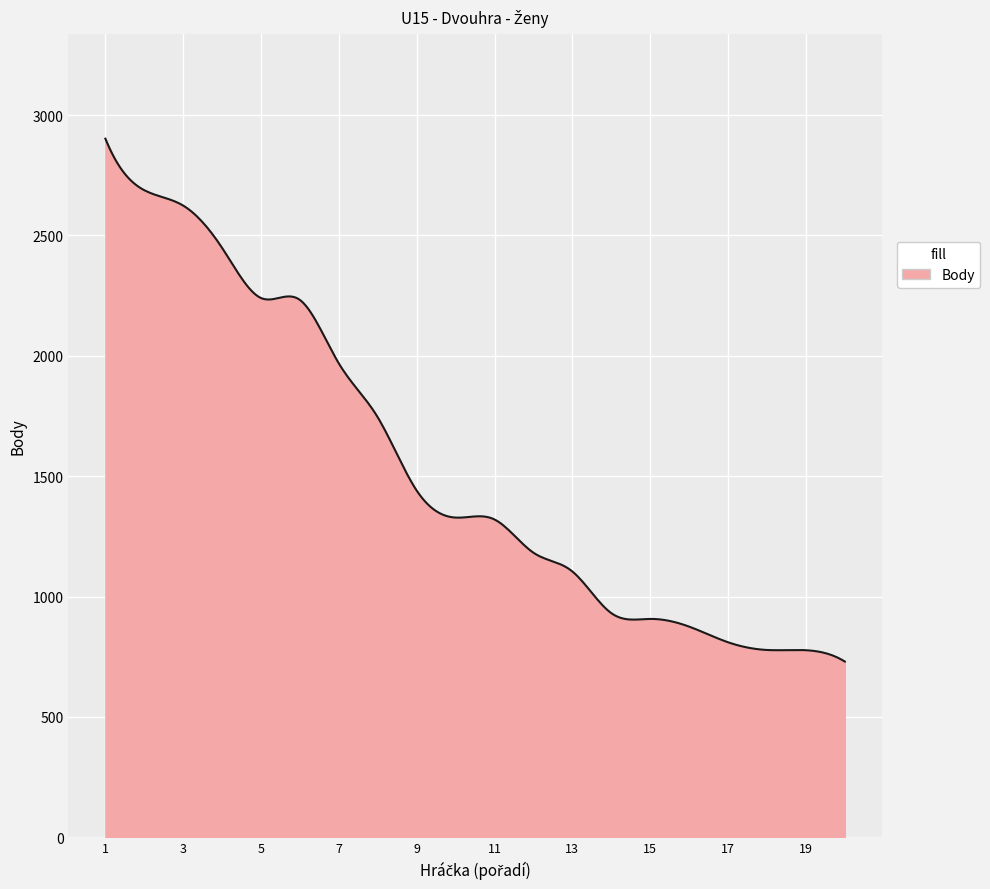

What is the minimum value shown in the chart?

730.0